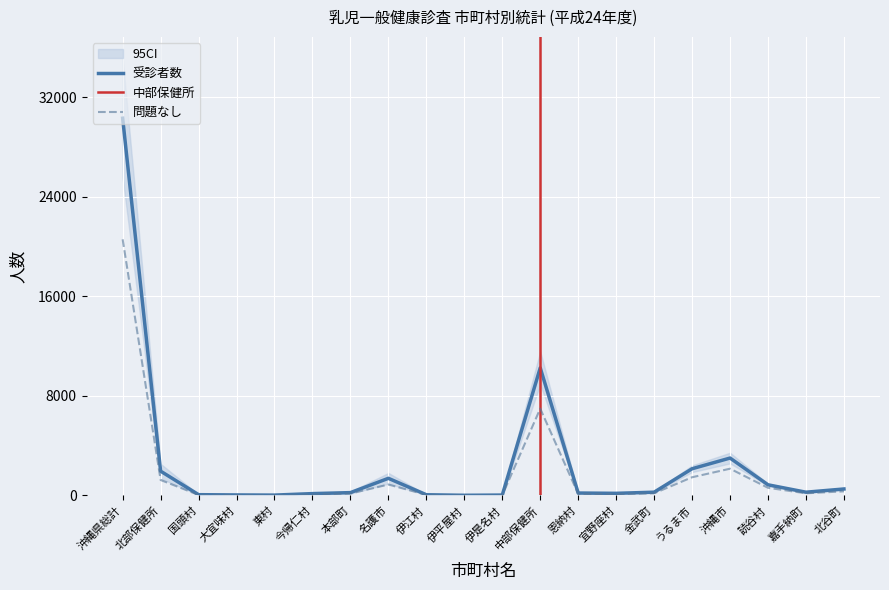

Is it true that 受診者数 equals 851 at 読谷村?

True